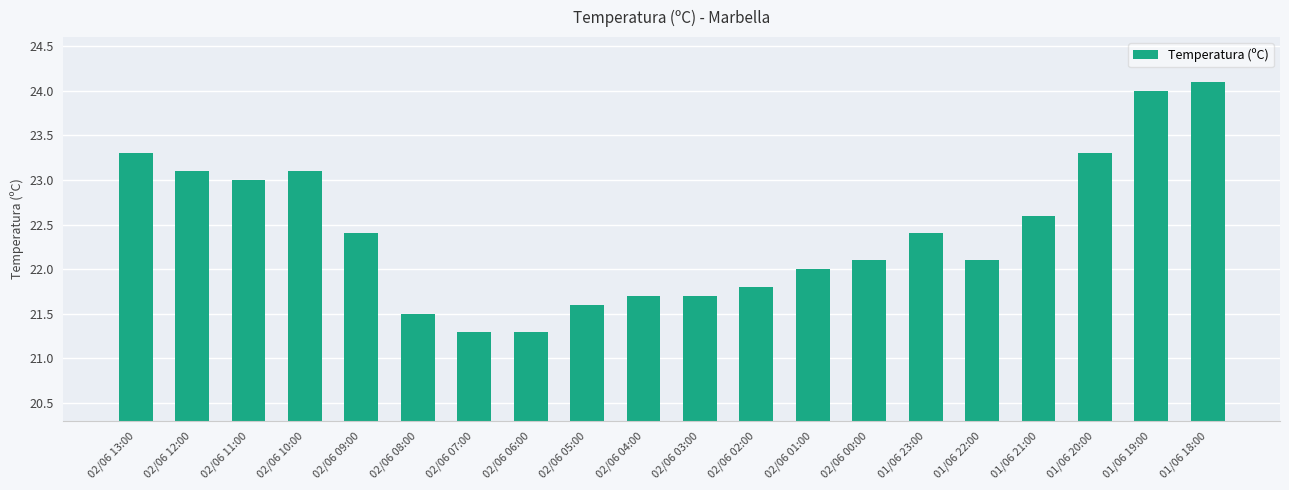

Between 02/06 08:00 and 02/06 07:00, which is larger?

02/06 08:00